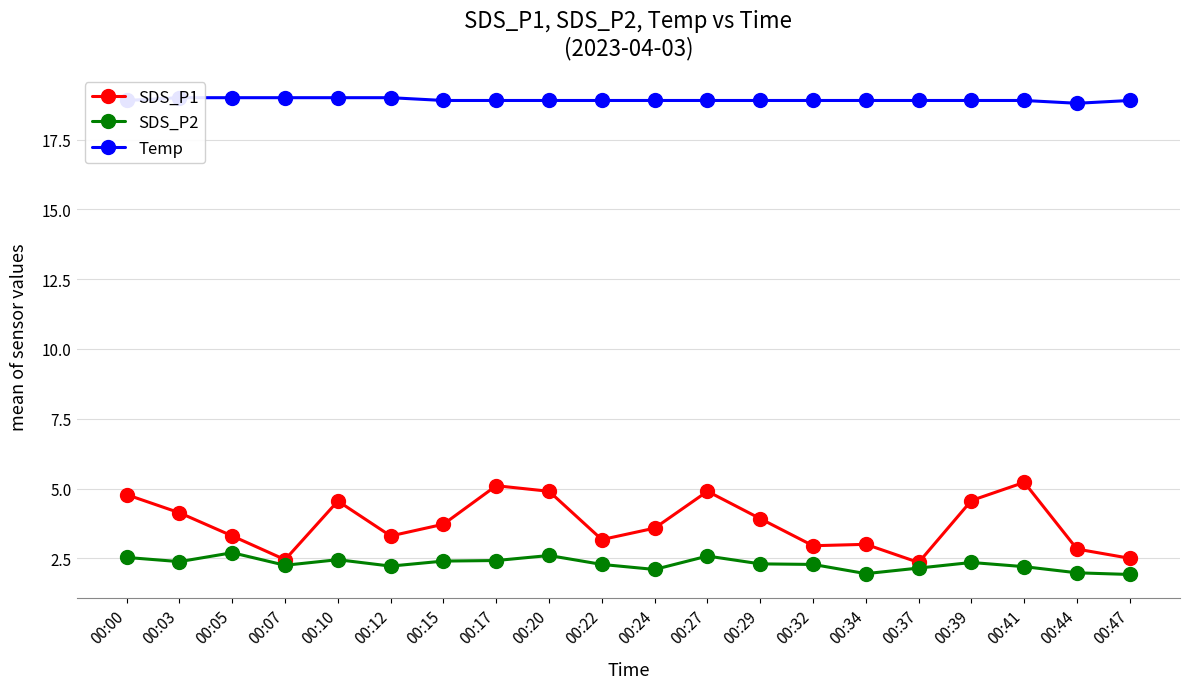

True or false: SDS_P1 and Temp intersect in this chart.

False